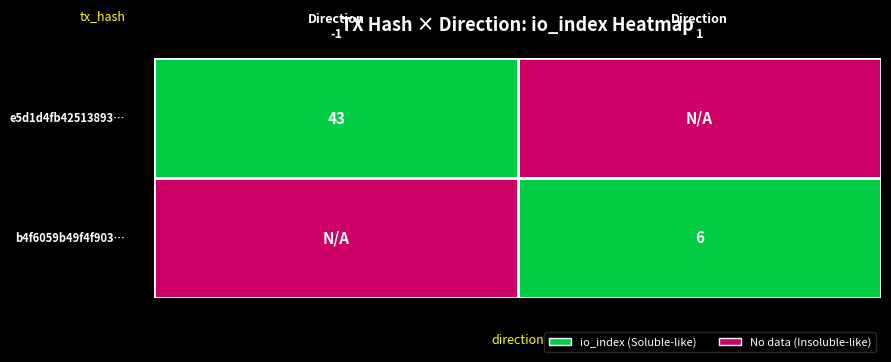

List the series in order of their peak value, highest first.

e5d1d4fb..., b4f6059b...